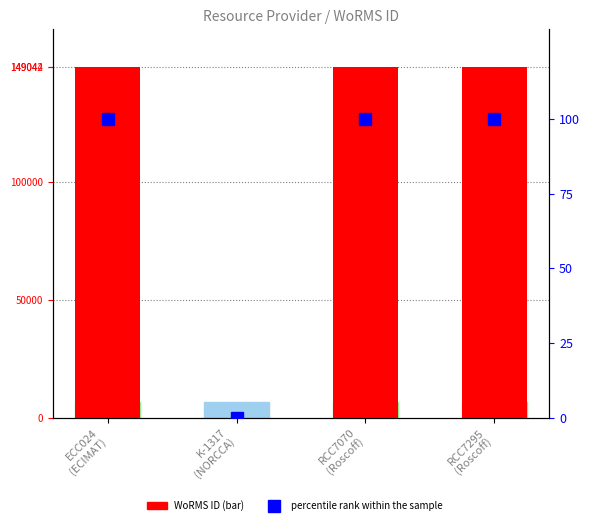

Is it true that WoRMS ID equals 236143 at RCC7070
(Roscoff)?

False